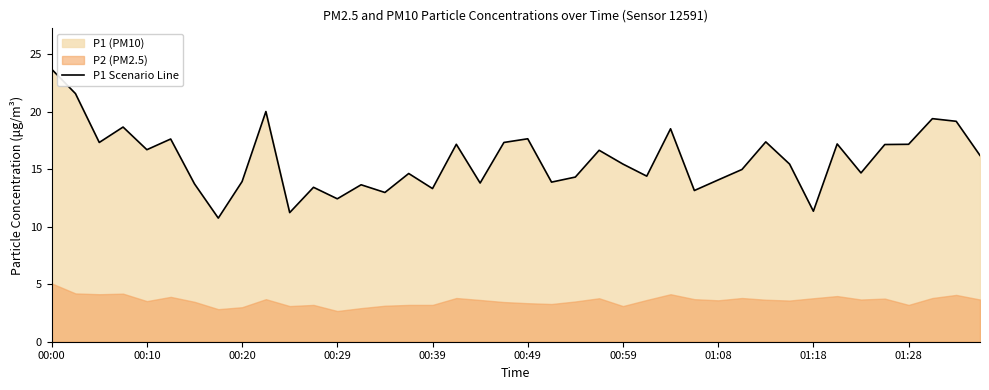

How many interior local peaks (higher than both neighbors) does the data have?

13